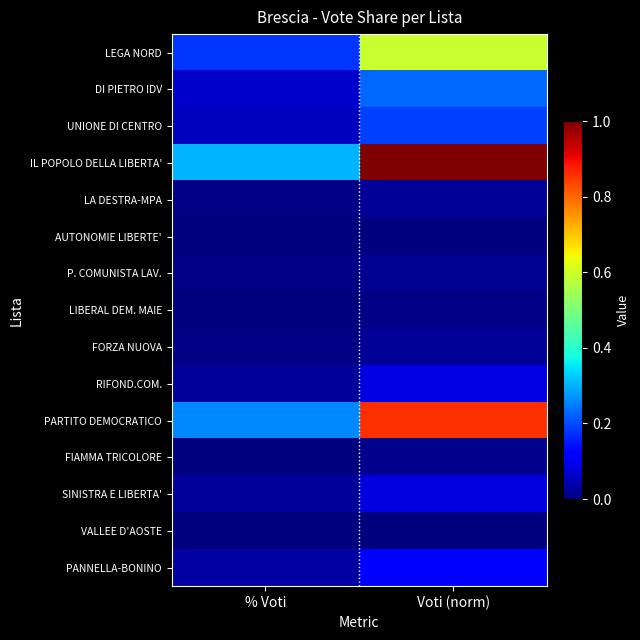

Reading right to left, list all the values displayed in this chart.

LEGA NORD: Voti (norm)=0.6	% Voti=0.2
DI PIETRO IDV: Voti (norm)=0.2	% Voti=0.1
UNIONE DI CENTRO: Voti (norm)=0.2	% Voti=0.1
IL POPOLO DELLA LIBERTA': Voti (norm)=1.0	% Voti=0.3
LA DESTRA-MPA: Voti (norm)=0.0	% Voti=0.0
AUTONOMIE LIBERTE': Voti (norm)=0.0	% Voti=0.0
P. COMUNISTA LAV.: Voti (norm)=0.0	% Voti=0.0
LIBERAL DEM. MAIE: Voti (norm)=0.0	% Voti=0.0
FORZA NUOVA: Voti (norm)=0.0	% Voti=0.0
RIFOND.COM.: Voti (norm)=0.1	% Voti=0.0
PARTITO DEMOCRATICO: Voti (norm)=0.9	% Voti=0.3
FIAMMA TRICOLORE: Voti (norm)=0.0	% Voti=0.0
SINISTRA E LIBERTA': Voti (norm)=0.1	% Voti=0.0
VALLEE D'AOSTE: Voti (norm)=0.0	% Voti=0.0
PANNELLA-BONINO: Voti (norm)=0.1	% Voti=0.0